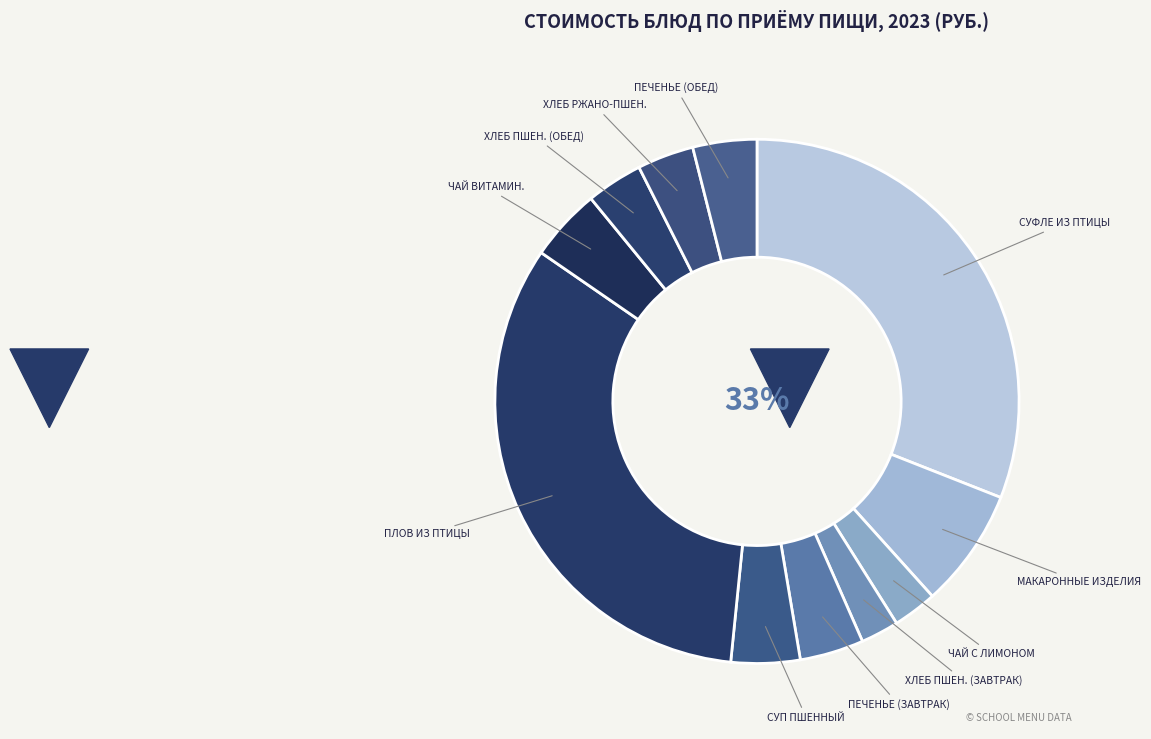

Does any single category account for the majority?

No